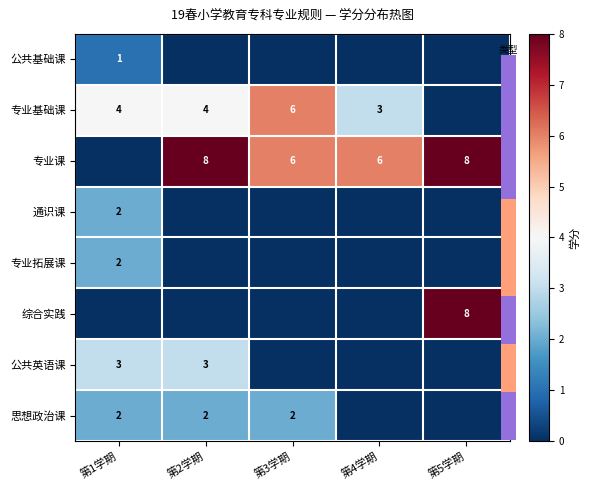

Count the 综合实践 values in the range 0 to 1.

4